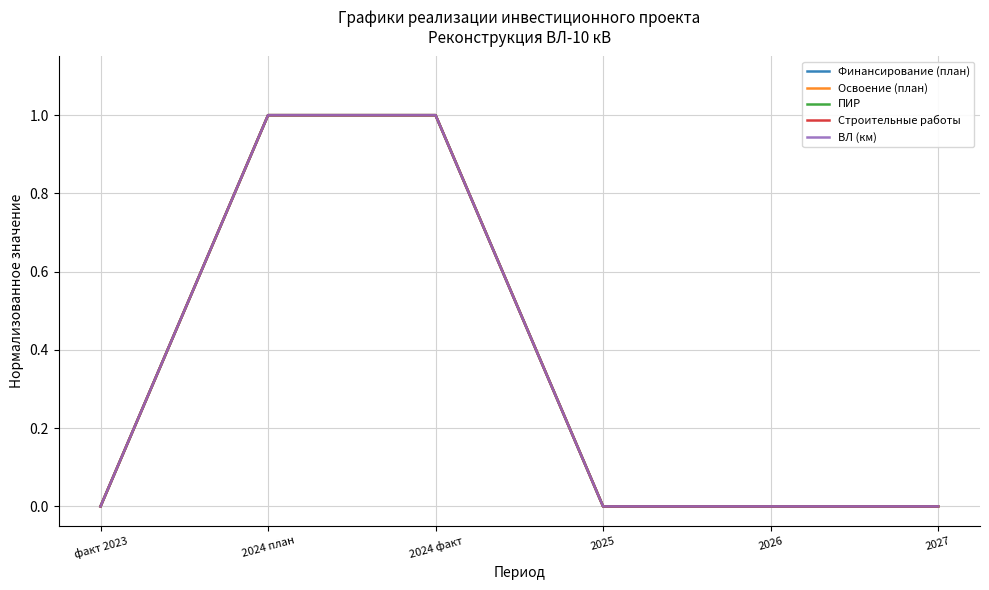

Does the chart display data point markers on the line(s)?

No